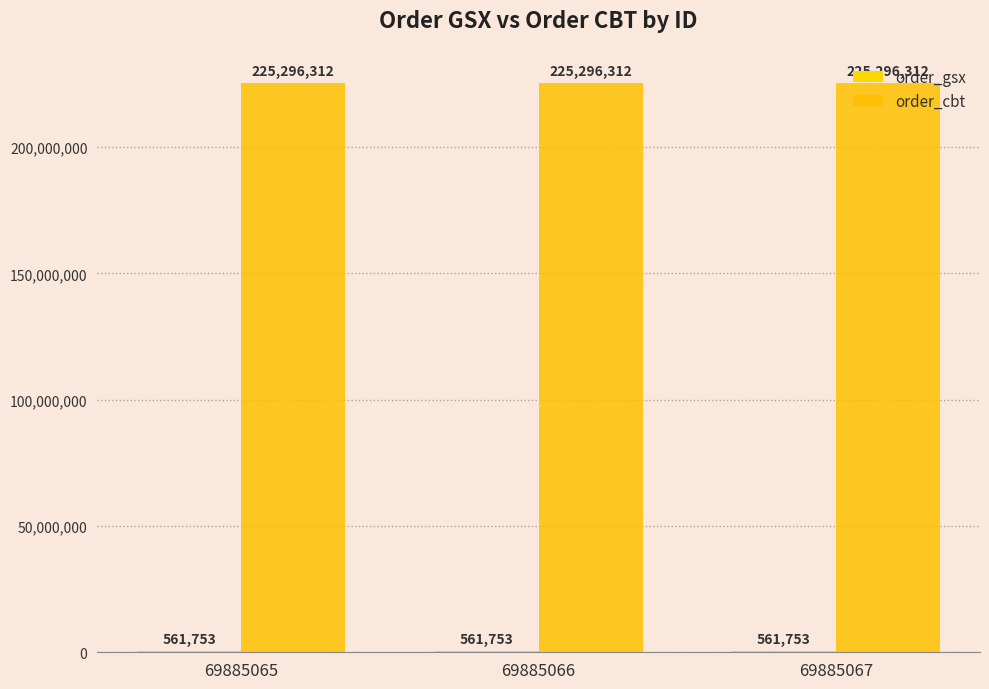

Which series has the largest total across all categories?

order_cbt